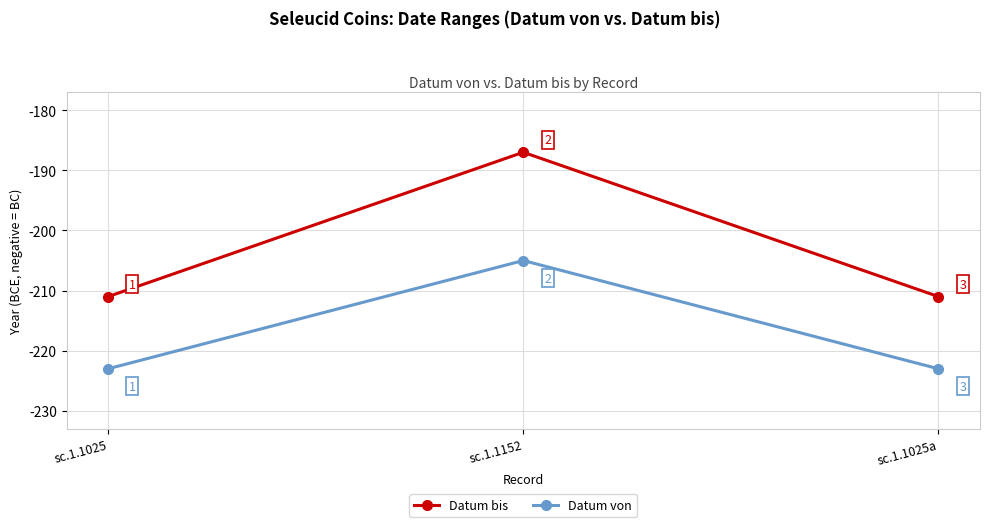

Count the number of data series in this chart.

2